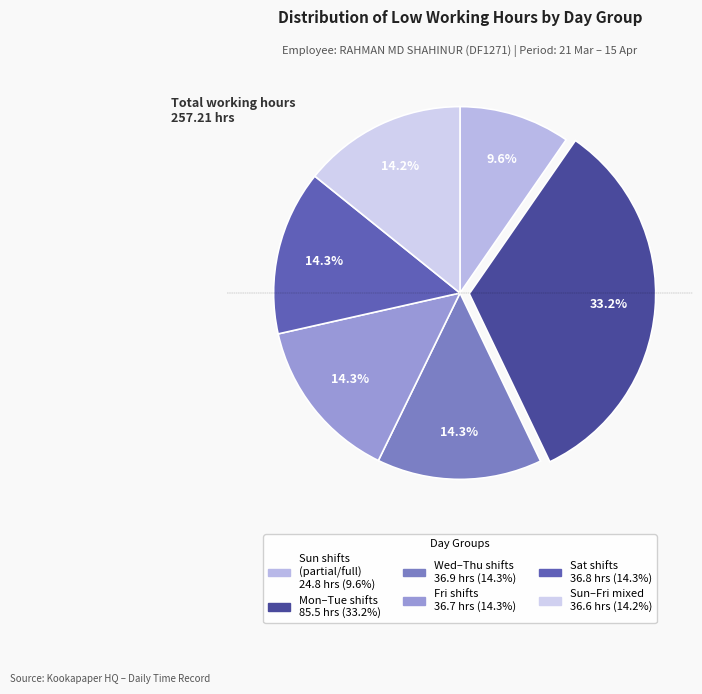

To the nearest percent, what is the difference between the largest and smallest slice percentages?

24%